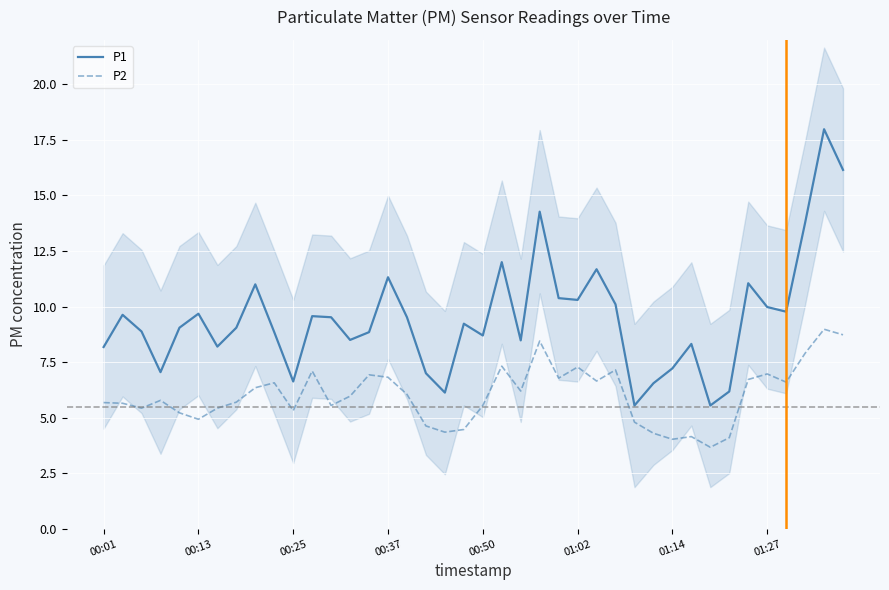

Reading left to right, extract all data points from this chart.

P1: 8.2	9.6	8.9	7.0	9.1	9.7	8.2	9.1	11.0	8.8	6.6	9.6	9.5	8.5	8.8	11.3	9.5	7.0	6.1	9.2	8.7	12.0	8.5	14.3	10.4	10.3	11.7	10.1	5.5	6.5	7.2	8.3	5.5	6.2	11.1	10.0	9.8	13.8	18.0	16.1
P2: 5.7	5.7	5.4	5.8	5.2	4.9	5.4	5.7	6.3	6.6	5.3	7.1	5.5	6.0	6.9	6.8	6.0	4.6	4.3	4.5	5.5	7.3	6.2	8.4	6.8	7.3	6.7	7.2	4.8	4.3	4.0	4.2	3.7	4.1	6.7	7.0	6.6	7.9	9.0	8.7